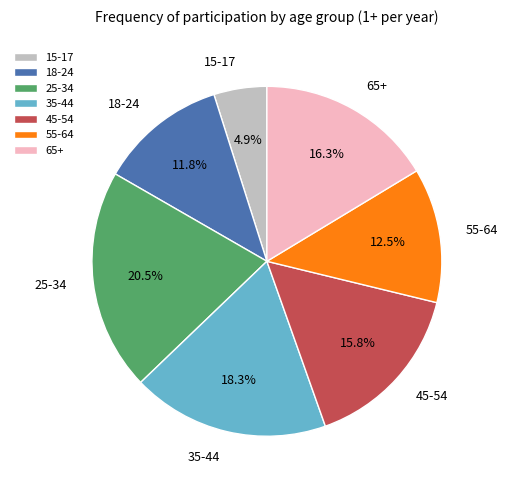

To the nearest percent, what is the average slice percentage?

14%